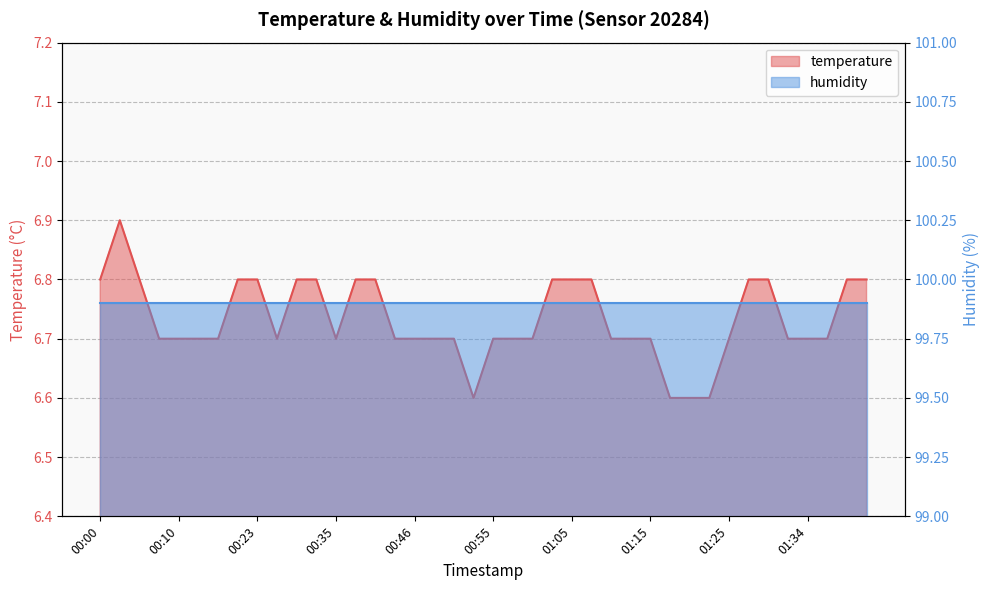

List the labels in order of value, largest first.

00:02, 00:00, 00:05, 00:20, 00:23, 00:28, 00:33, 00:38, 00:40, 01:03, 01:05, 01:08, 01:27, 01:29, 01:39, 01:42, 00:07, 00:10, 00:13, 00:18, 00:25, 00:35, 00:43, 00:46, 00:48, 00:50, 00:55, 00:58, 01:00, 01:10, 01:12, 01:15, 01:25, 01:32, 01:34, 01:37, 00:53, 01:17, 01:20, 01:22